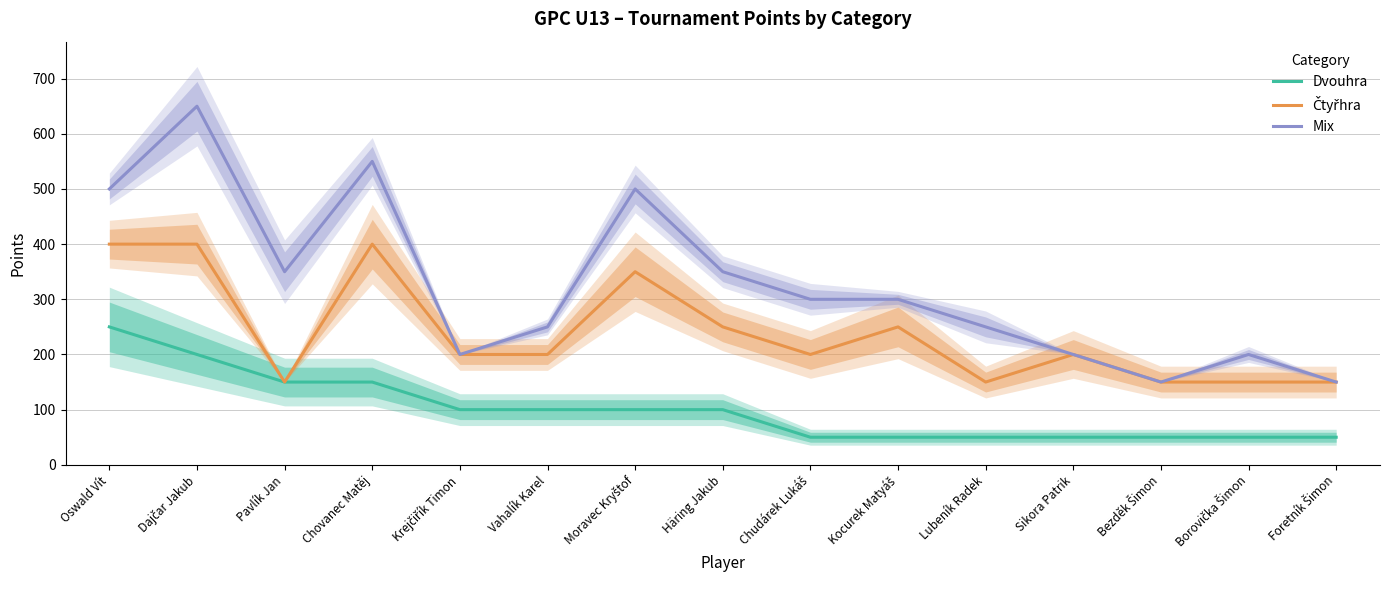

At which label is Čtyřhra closest to 275?

Häring Jakub